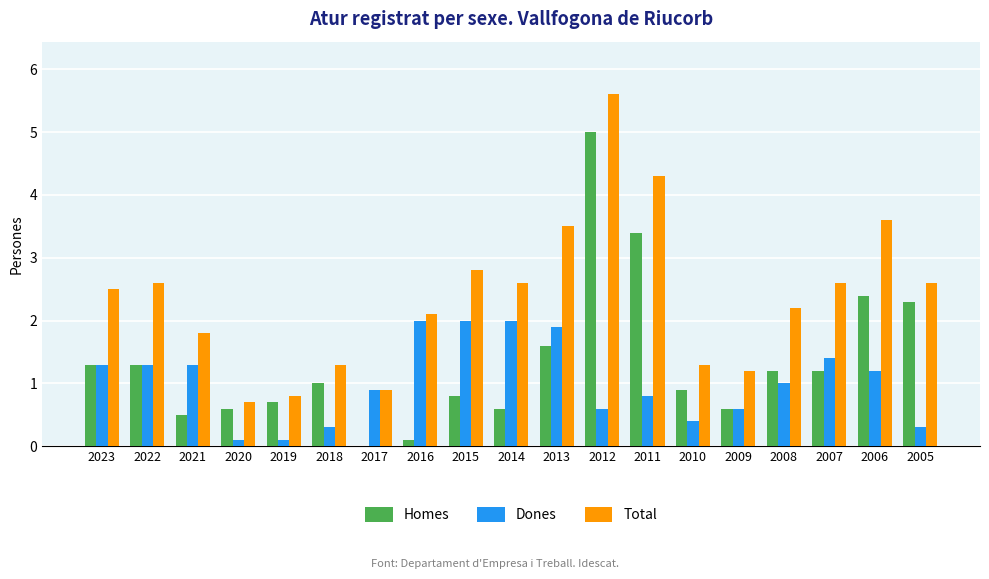

What is the greatest value displayed?

5.6